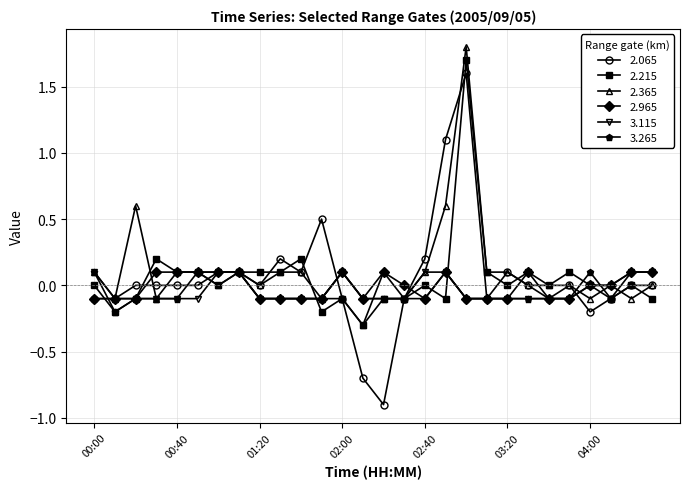

How many series are shown in this chart?

6